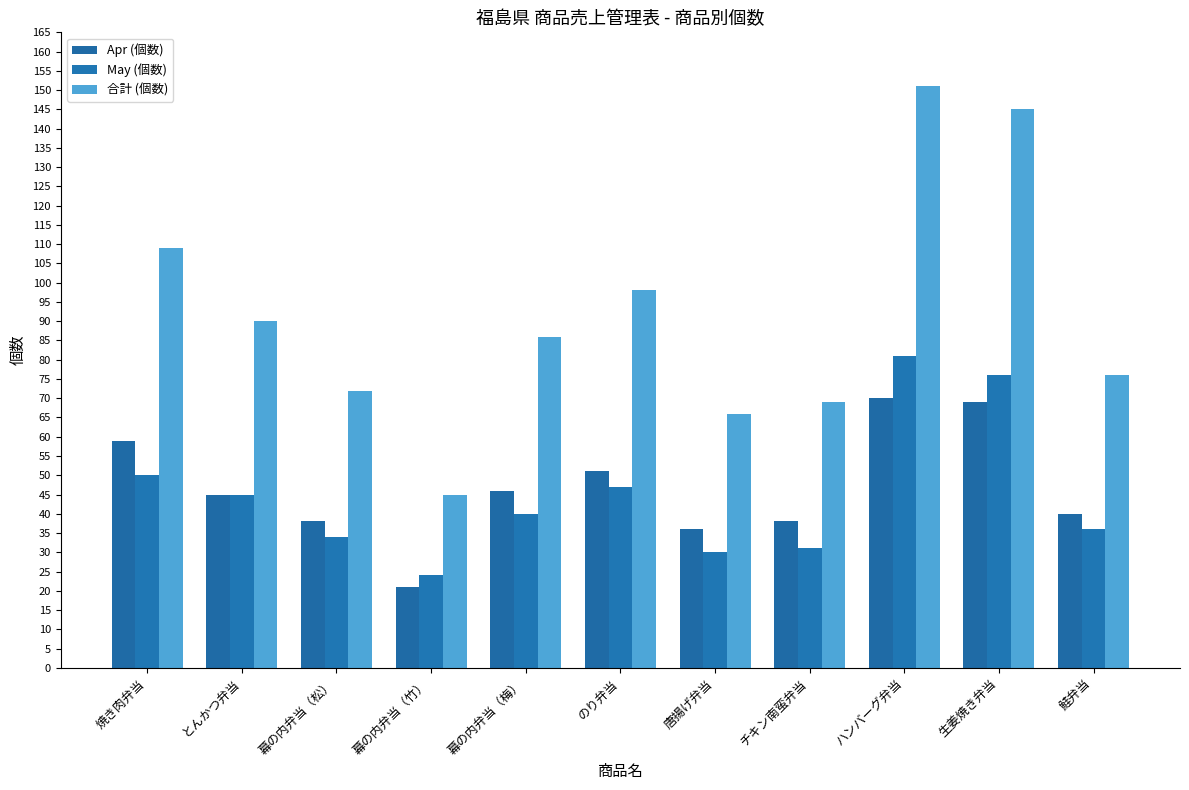

Which series has the largest total across all categories?

合計 (個数)